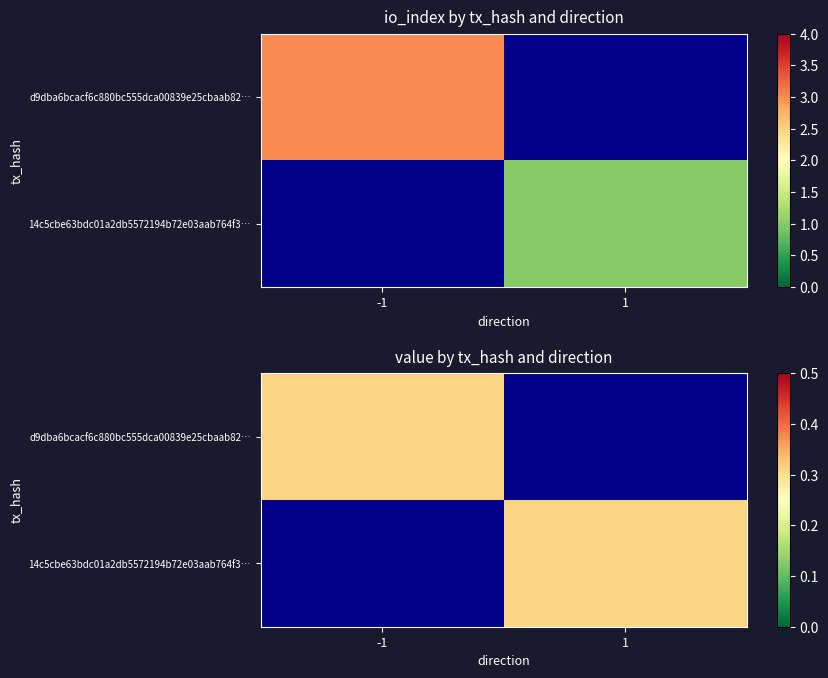

Which label corresponds to the largest value in the chart?

io_index